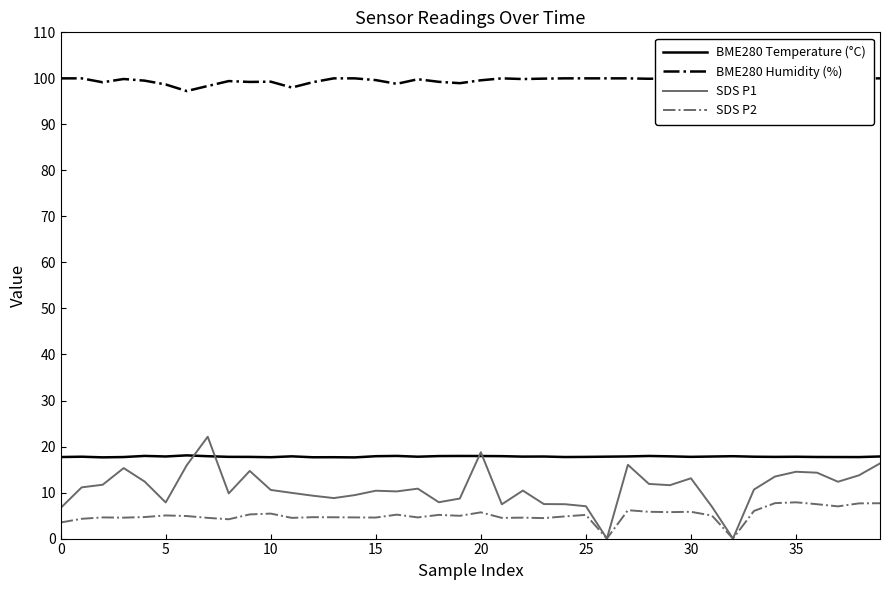

Which series has the largest total across all categories?

BME280 Humidity (%)